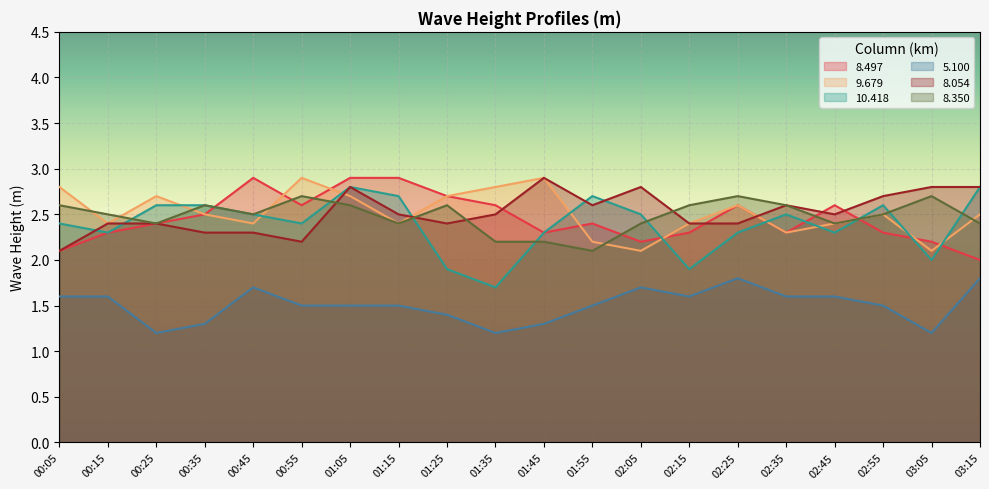

Which category has the highest value in the 8.054 series?

01:45